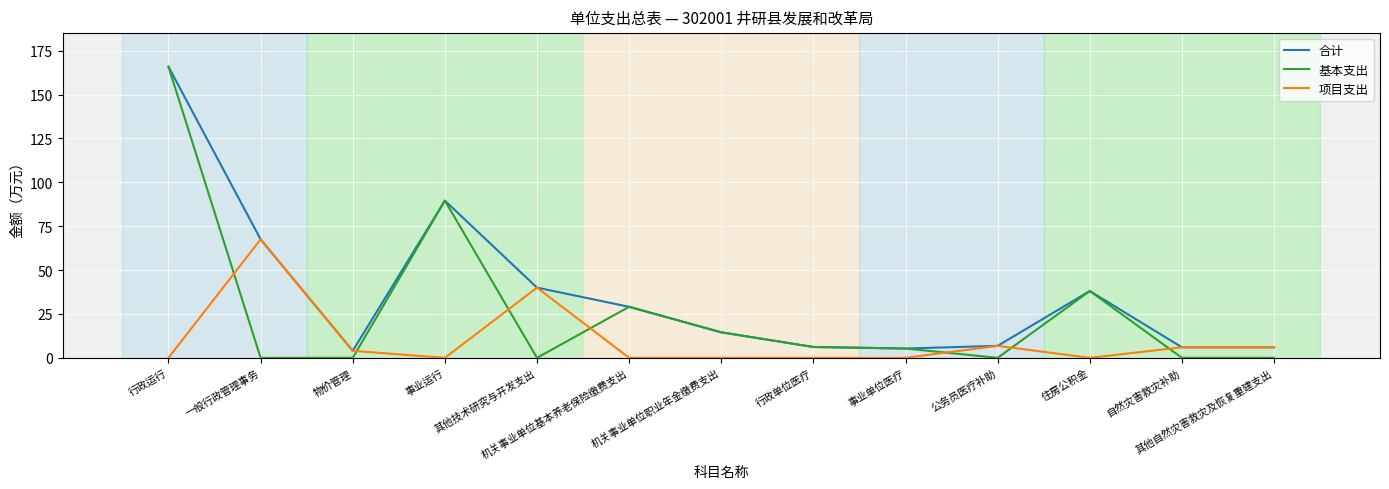

Which series ends up on top after the final intersection of 项目支出 and 基本支出?

项目支出